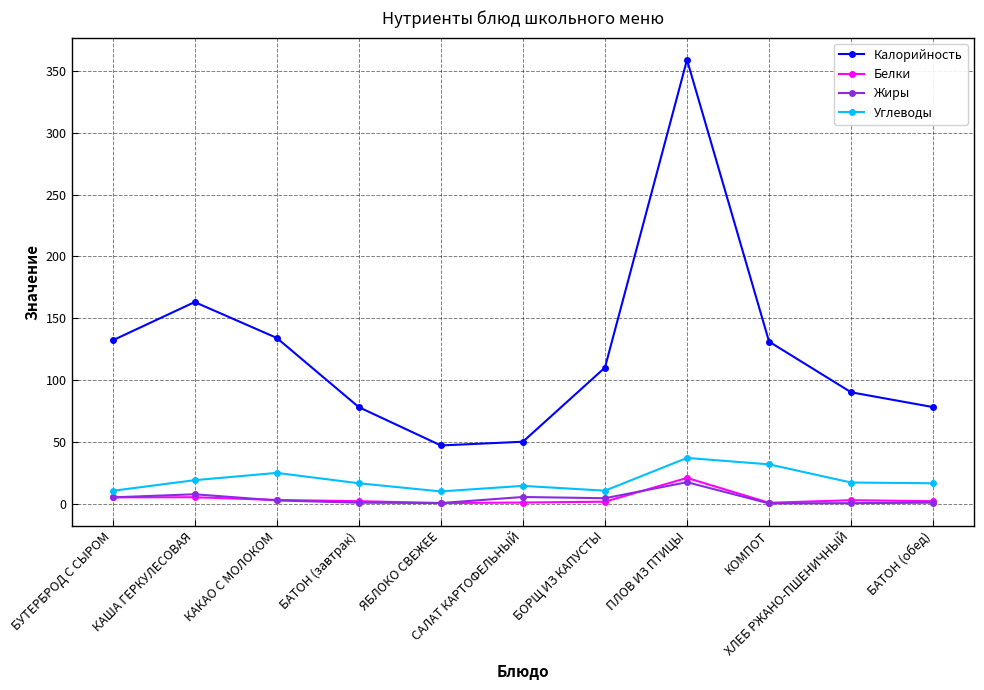

True or false: Углеводы and Белки cross at least once.

False